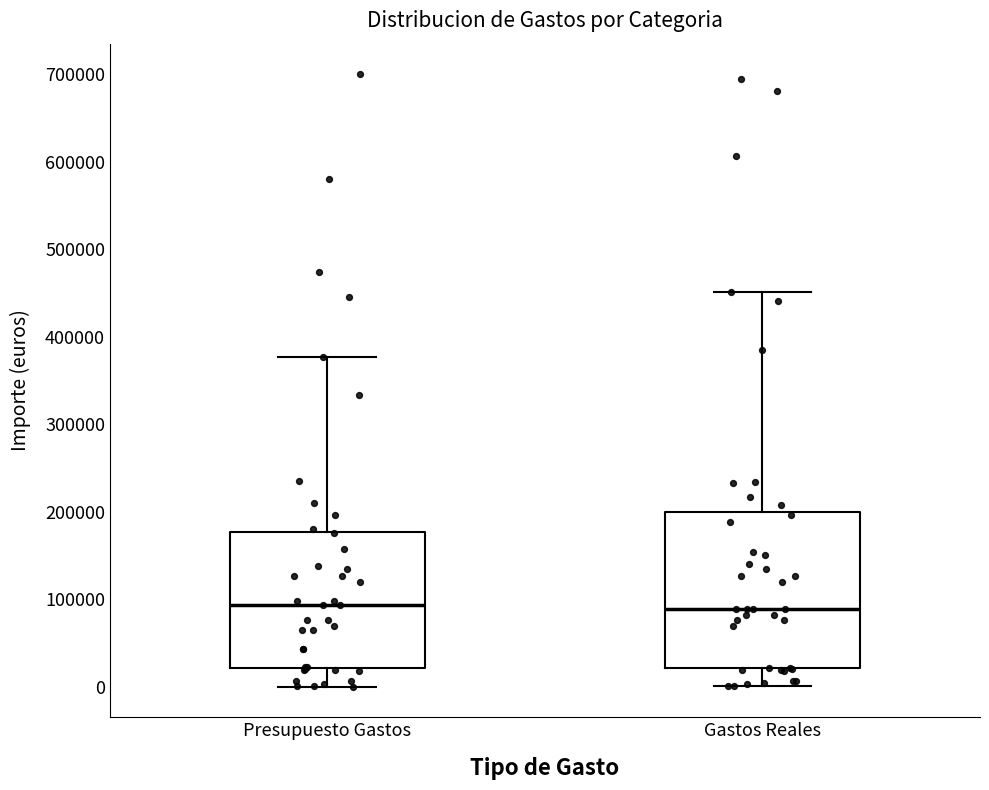

Comparing the boxes themselves (not the whiskers), which one is the tallest?

Gastos Reales